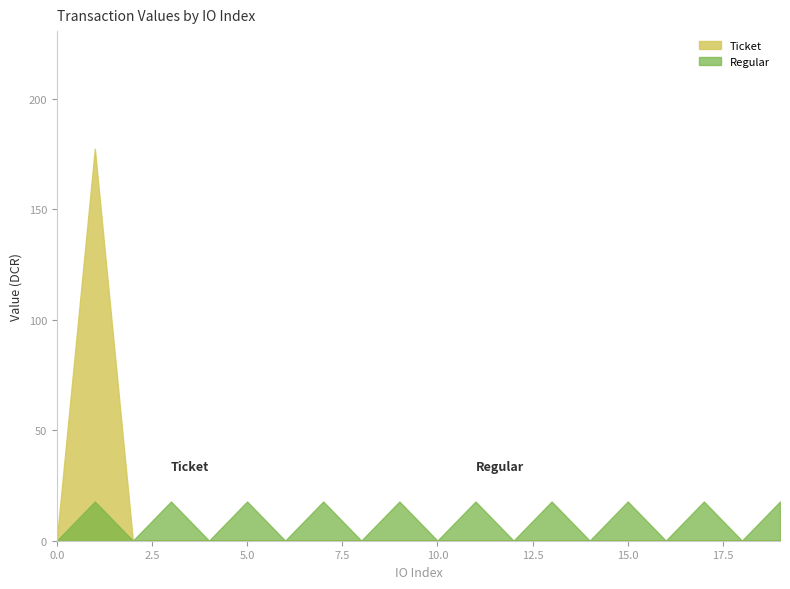

How many interior local valleys does the Ticket series have?

4